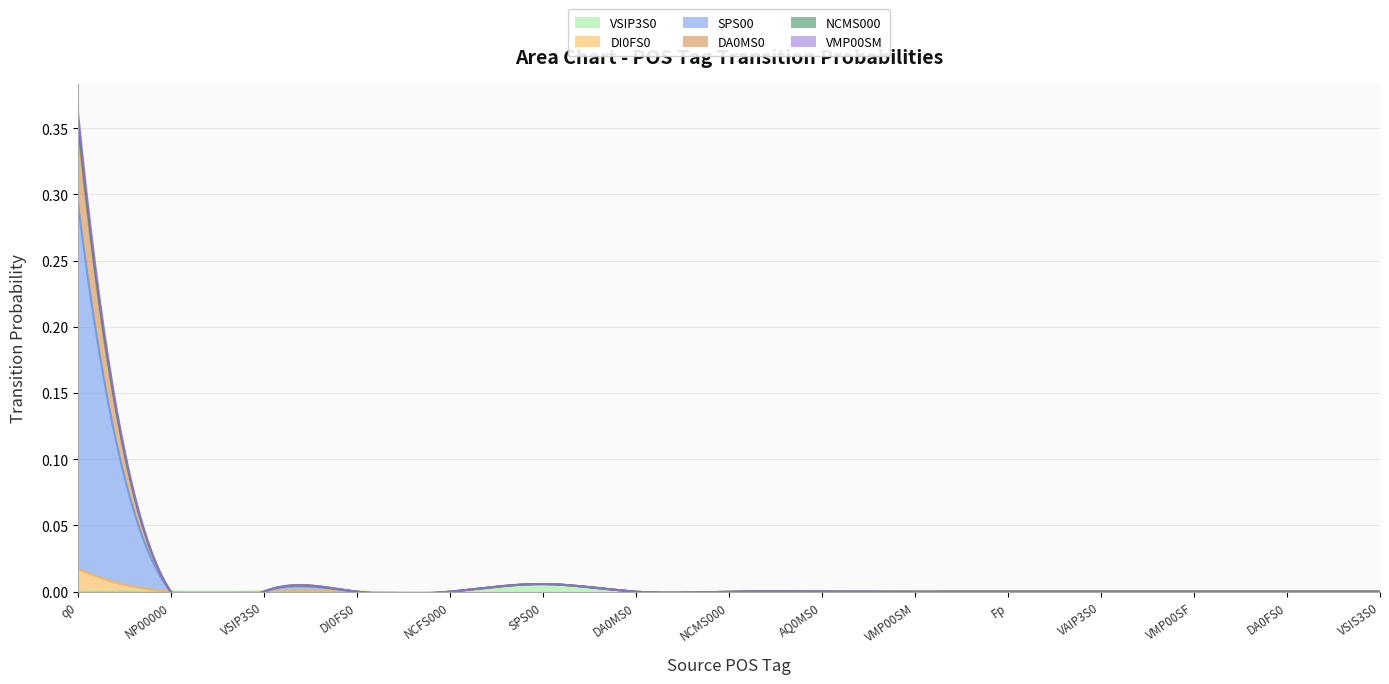

List the series in order of their peak value, highest first.

SPS00, DA0MS0, DI0FS0, VSIP3S0, NCMS000, VMP00SM